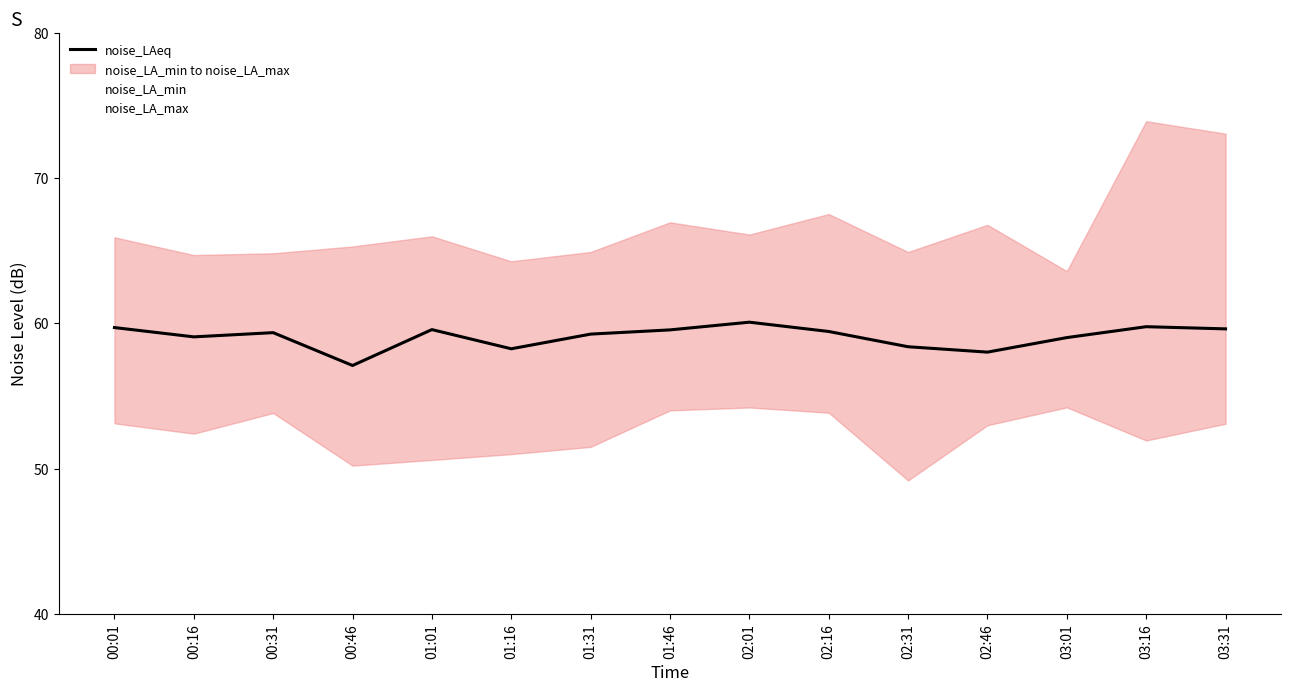

Reading left to right, transcribe all the data shown in this chart.

noise_LAeq: 59.7	59.1	59.4	57.1	59.6	58.2	59.2	59.5	60.1	59.4	58.4	58.0	59.0	59.8	59.6
noise_LA_min: 53.1	52.4	53.8	50.2	50.6	51.0	51.5	54.0	54.2	53.8	49.2	53.0	54.2	51.9	53.1
noise_LA_max: 65.9	64.7	64.8	65.3	66.0	64.3	64.9	66.9	66.1	67.5	64.9	66.8	63.6	73.9	73.0